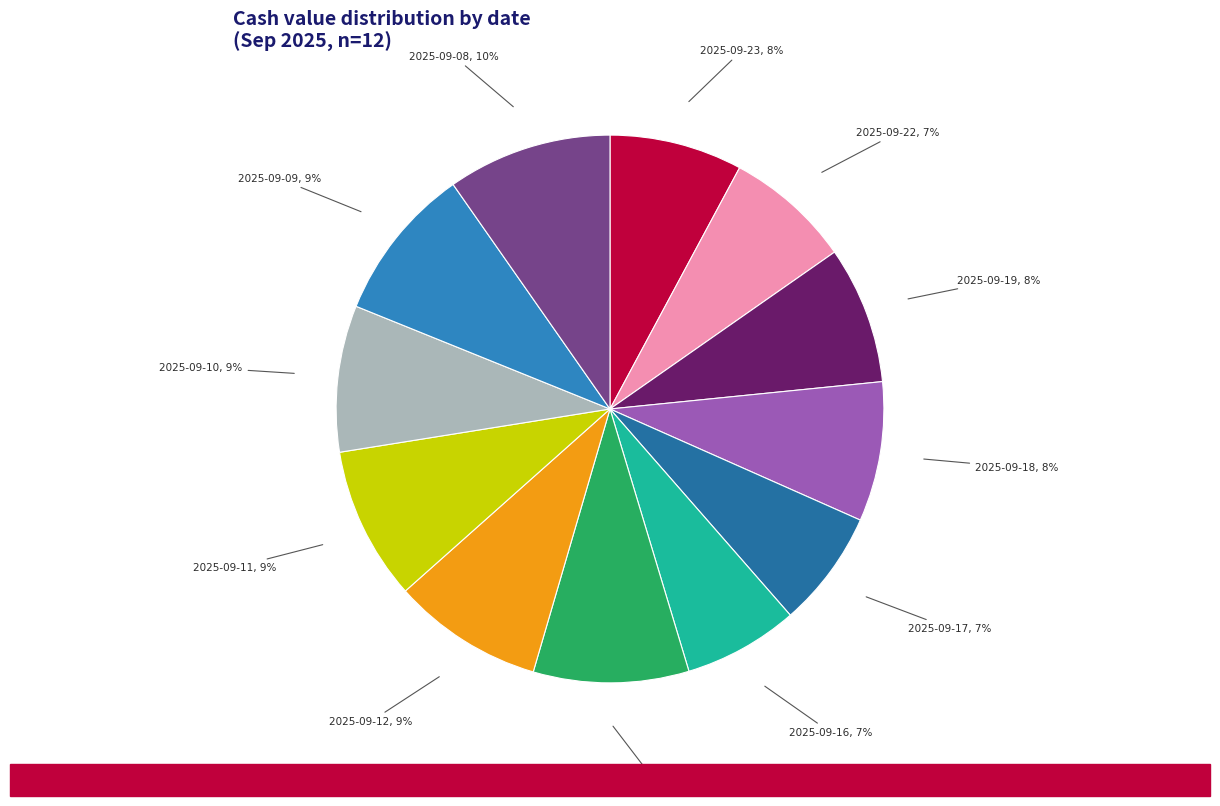

How many segments does this pie chart have?

12